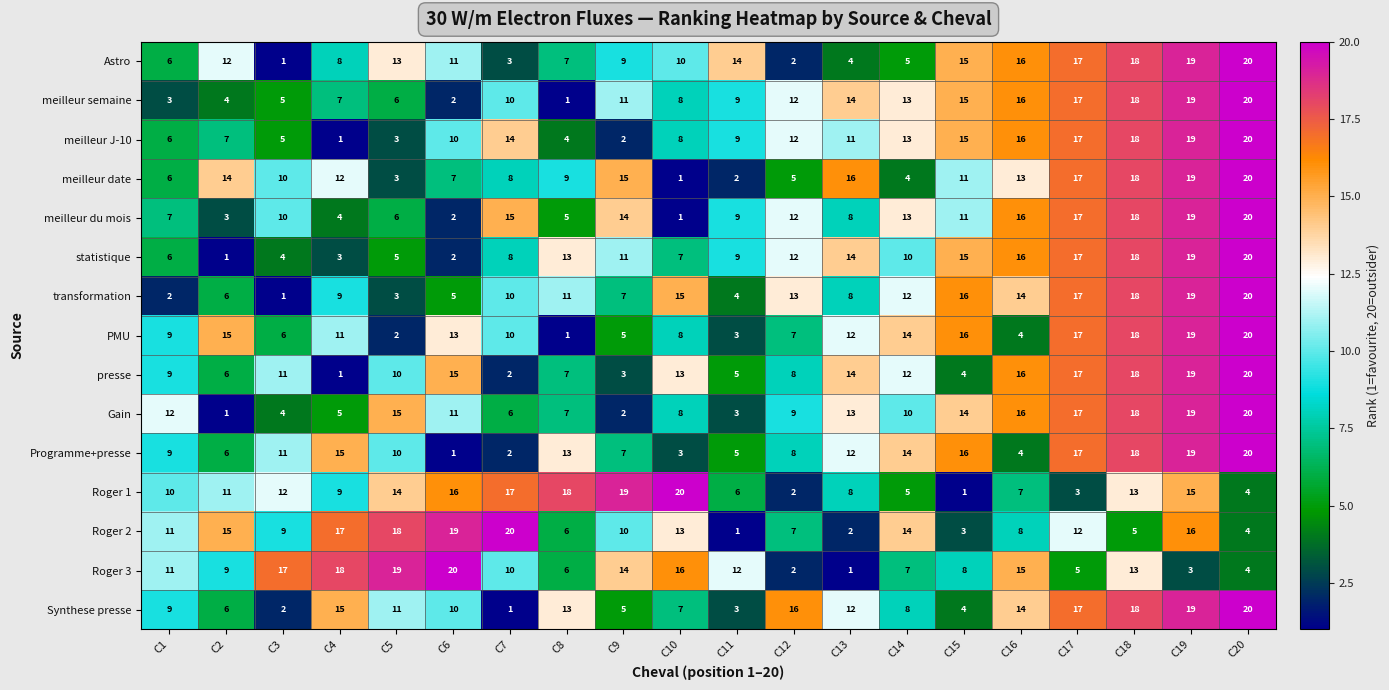

At which label is meilleur semaine closest to 10?

C7